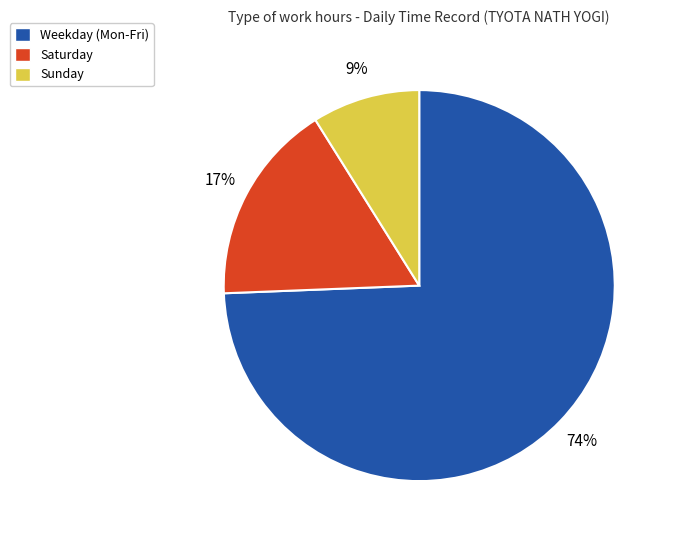

The Sunday slice represents 9% of the pie. True or false?

True